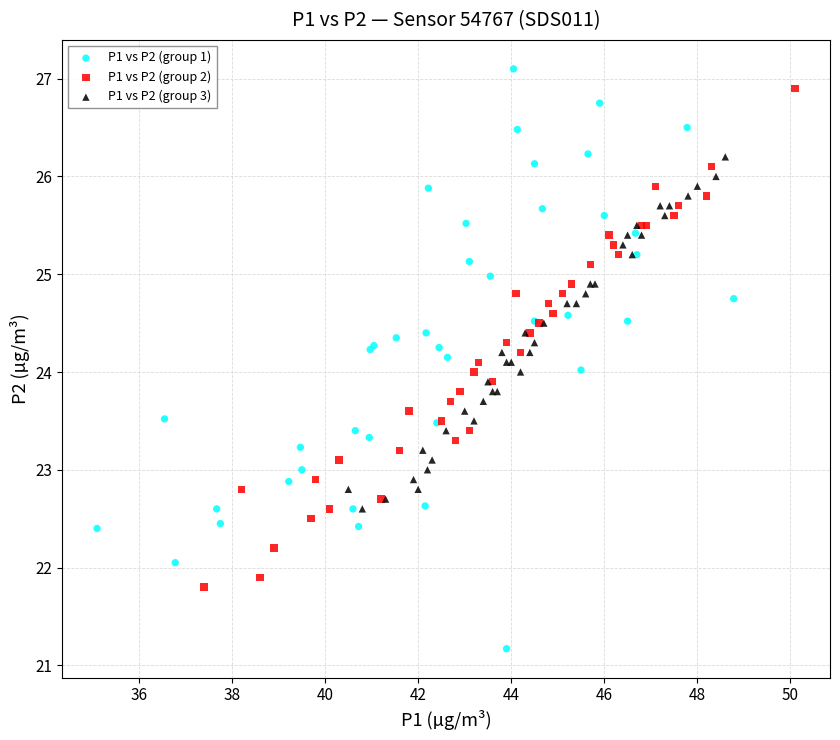

Which series has the widest spread of Y values?

P1 vs P2 (group 1)